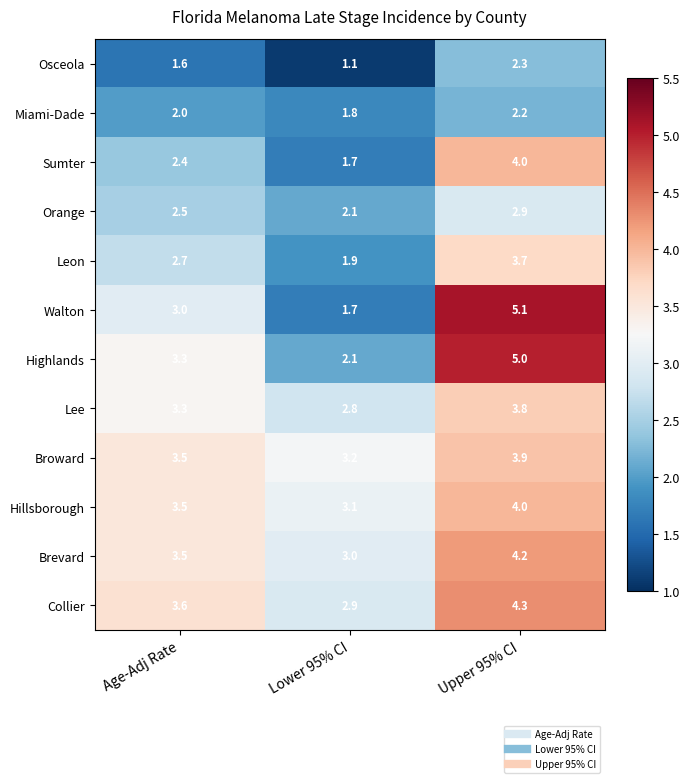

Which series changed the most between Age-Adj Rate and Upper 95% CI?

Walton